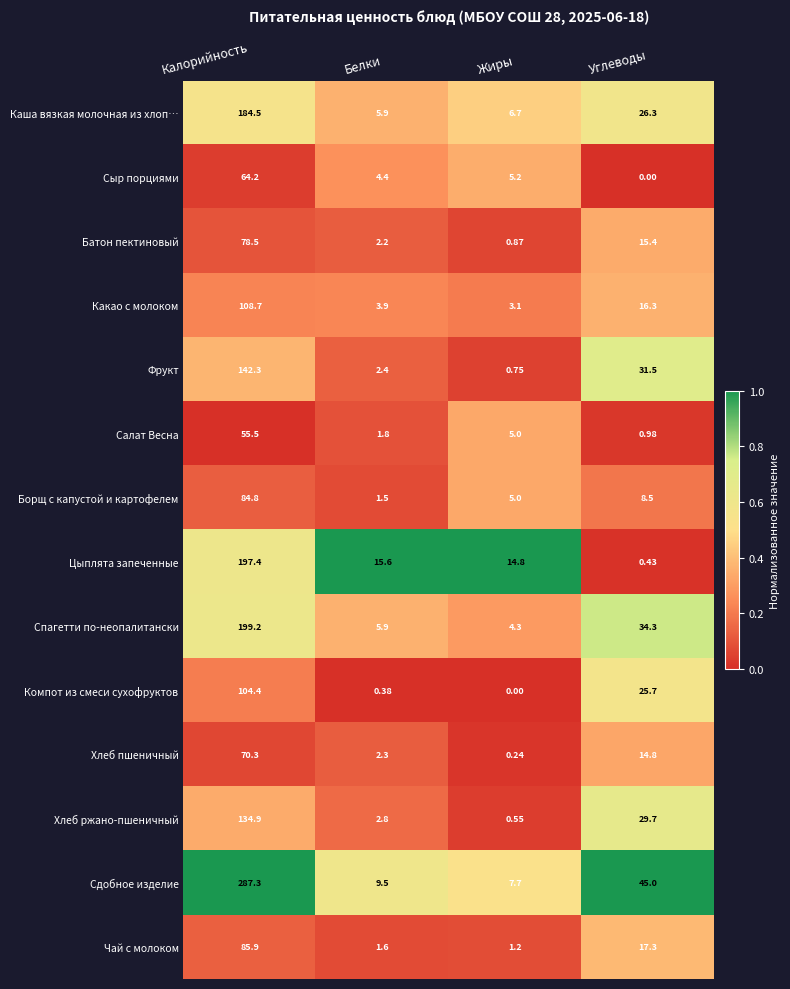

At which label is Компот из смеси сухофруктов closest to 52?

Углеводы